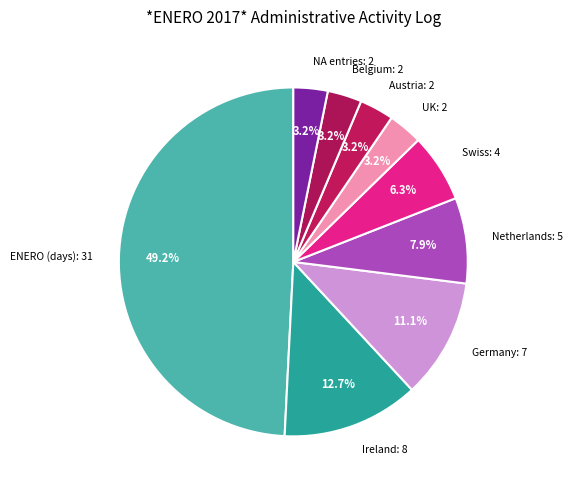

How many segments does this pie chart have?

9